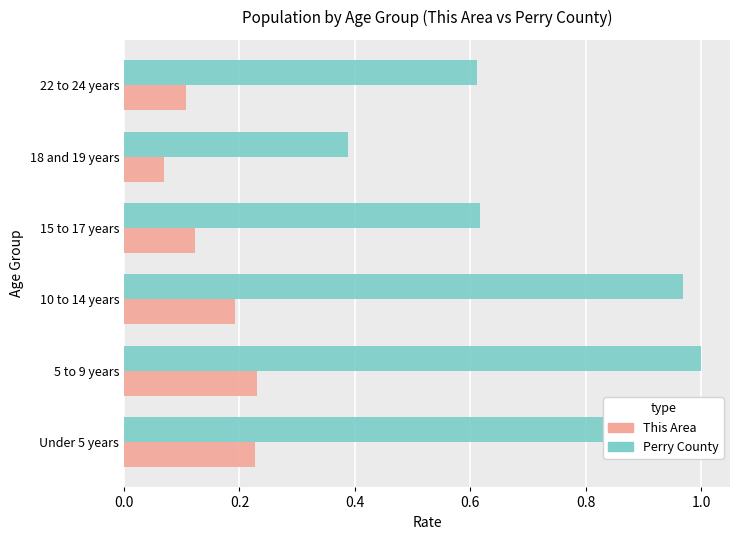

At which category does the chart reach its minimum across all series?

18 and 19 years